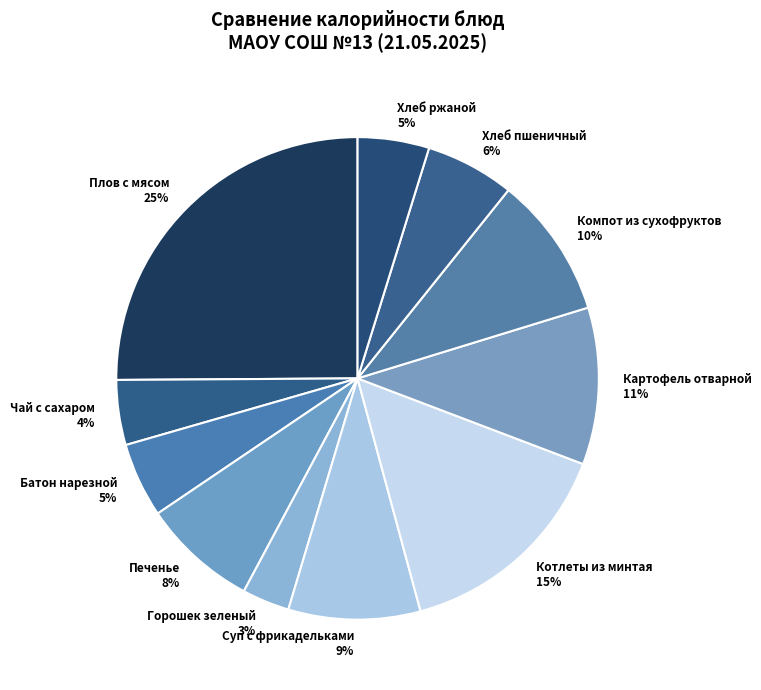

Approximately how many times larger is the value at Батон нарезной compared to Плов с мясом?

0.2